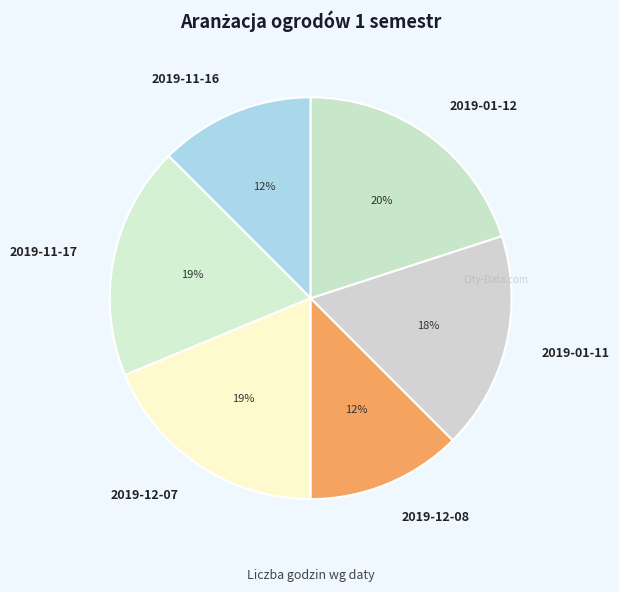

To the nearest percent, what percentage of the pie is 2019-12-07?

19%